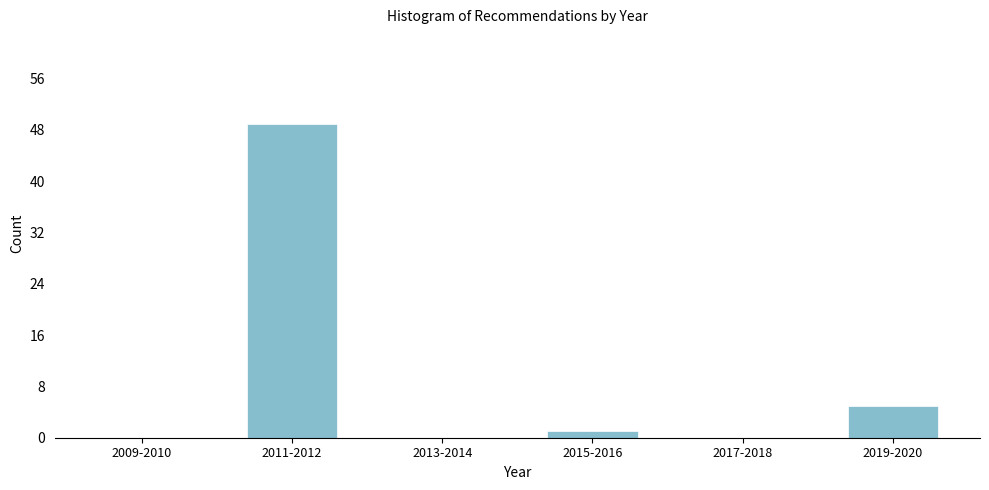

Reading right to left, what are all the values shown in this chart?

2019-2020=5	2017-2018=0	2015-2016=1	2013-2014=0	2011-2012=49	2009-2010=0